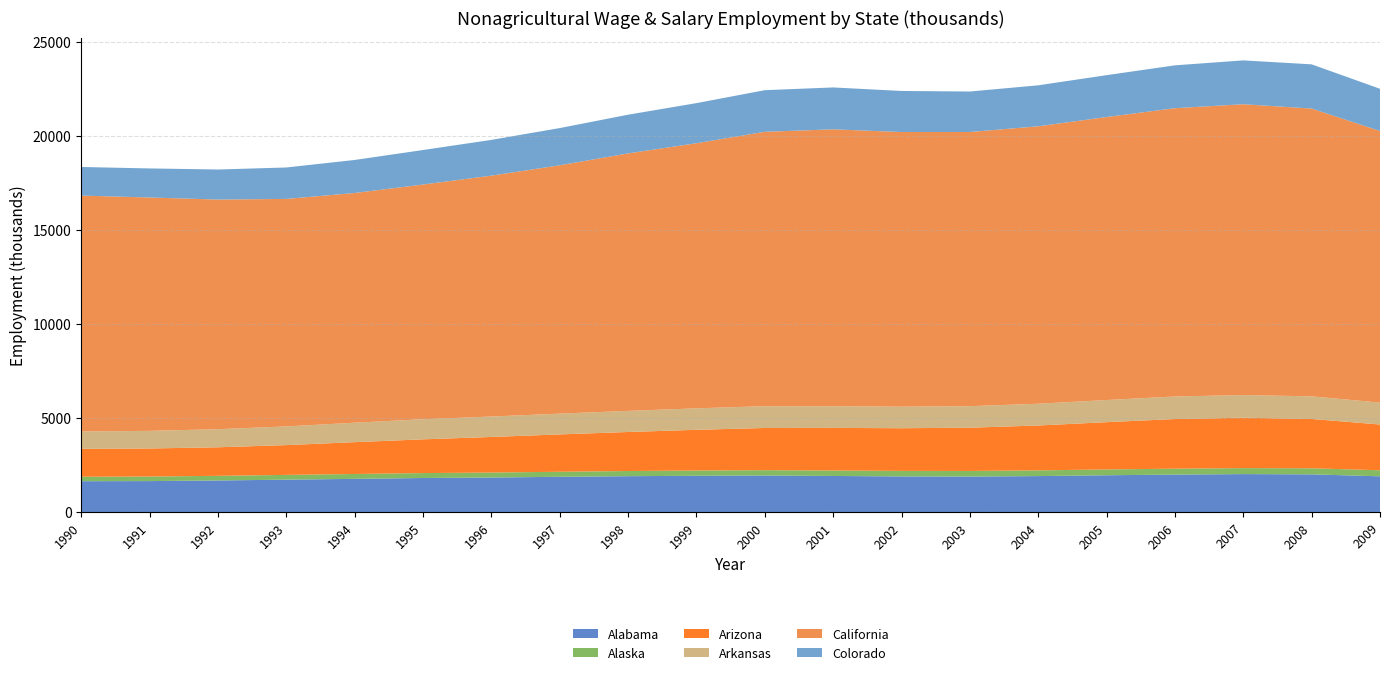

Reading left to right, list all the values displayed in this chart.

Alabama: 1990=1644.9	1991=1651.0	1992=1683.8	1993=1726.9	1994=1769.6	1995=1815.4	1996=1841.0	1997=1879.0	1998=1911.6	1999=1934.2	2000=1947.1	2001=1923.5	2002=1898.4	2003=1891.0	2004=1917.2	2005=1960.8	2006=1996.2	2007=2022.9	2008=2009.6	2009=1905.0
Alaska: 1990=238.0	1991=242.6	1992=247.1	1993=252.8	1994=259.3	1995=262.0	1996=263.6	1997=268.7	1998=275.0	1999=279.2	2000=284.1	2001=289.3	2002=294.9	2003=299.2	2004=304.2	2005=309.7	2006=314.7	2007=317.7	2008=322.0	2009=320.9
Arizona: 1990=1483.1	1991=1491.3	1992=1517.2	1993=1584.5	1994=1692.1	1995=1793.4	1996=1892.3	1997=1984.7	1998=2074.8	1999=2163.0	2000=2242.9	2001=2265.9	2002=2267.5	2003=2299.3	2004=2384.7	2005=2512.7	2006=2639.2	2007=2679.4	2008=2622.4	2009=2432.5
Arkansas: 1990=922.9	1991=935.5	1992=962.1	1993=992.9	1994=1033.4	1995=1068.4	1996=1086.6	1997=1103.9	1998=1121.7	1999=1141.4	2000=1158.3	2001=1153.0	2002=1146.0	2003=1144.3	2004=1157.4	2005=1177.1	2006=1198.3	2007=1204.3	2008=1202.5	2009=1164.6
California: 1990=12539.9	1991=12407.2	1992=12208.1	1993=12095.6	1994=12212.6	1995=12477.8	1996=12805.7	1997=13202.4	1998=13688.7	1999=14094.4	2000=14587.0	2001=14720.2	2002=14600.8	2003=14575.7	2004=14748.8	2005=15045.7	2006=15326.4	2007=15461.7	2008=15300.0	2009=14439.0
Colorado: 1990=1520.6	1991=1544.7	1992=1596.6	1993=1670.4	1994=1755.6	1995=1834.4	1996=1900.4	1997=1979.7	1998=2057.1	1999=2132.1	2000=2213.2	2001=2226.2	2002=2183.4	2003=2152.1	2004=2178.9	2005=2225.1	2006=2278.2	2007=2330.3	2008=2349.3	2009=2244.4